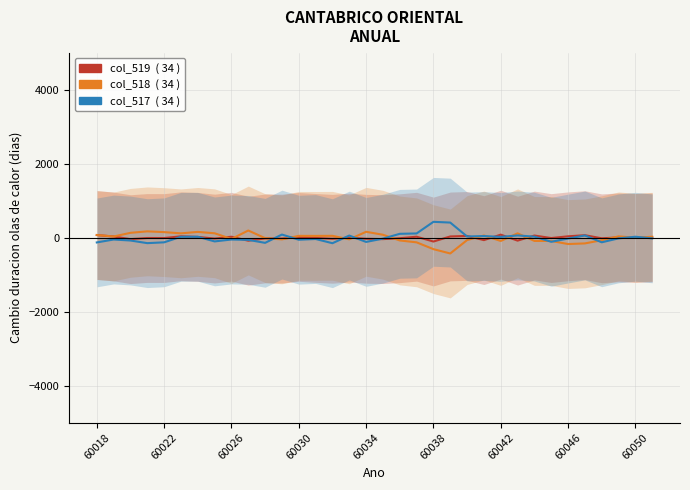

What is the highest value of the col_519 series?

83.1